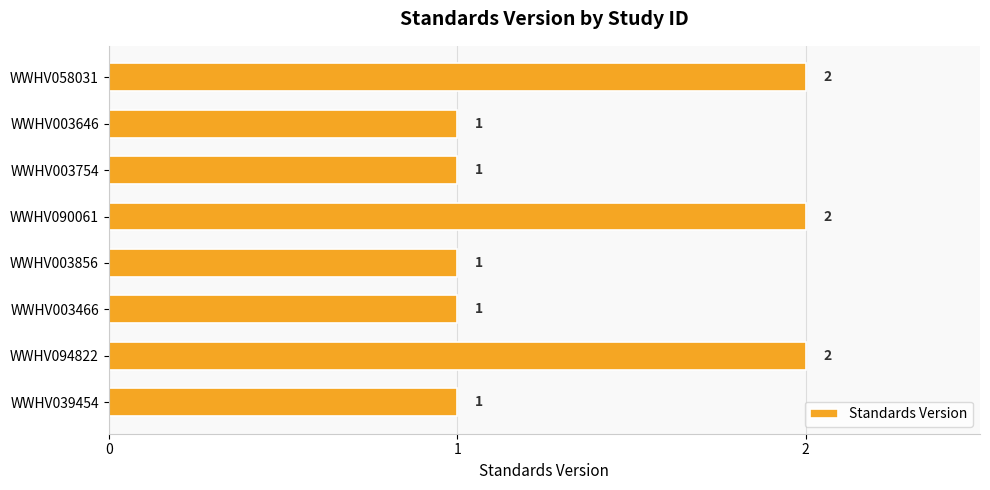

Reading top to bottom, list all the values displayed in this chart.

2	1	1	2	1	1	2	1